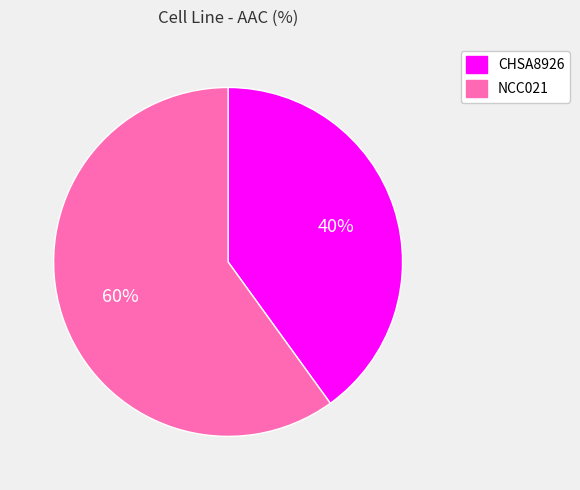

Which has a higher value, CHSA8926 or NCC021?

NCC021